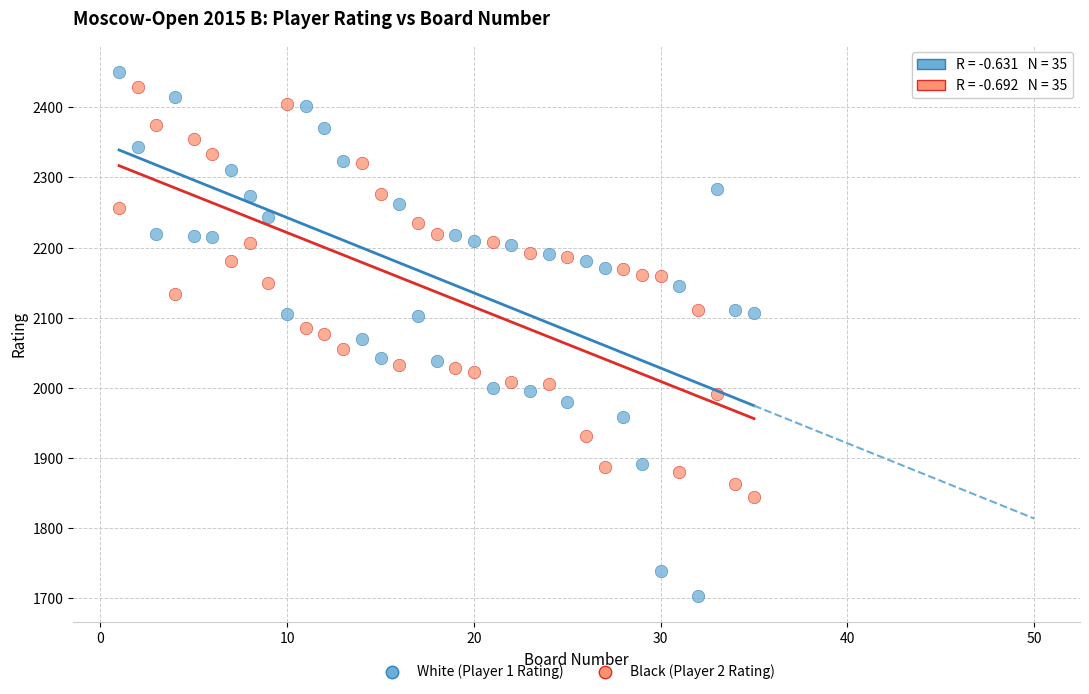

Across all data points, what is the range of Y values (max minus min)?

747